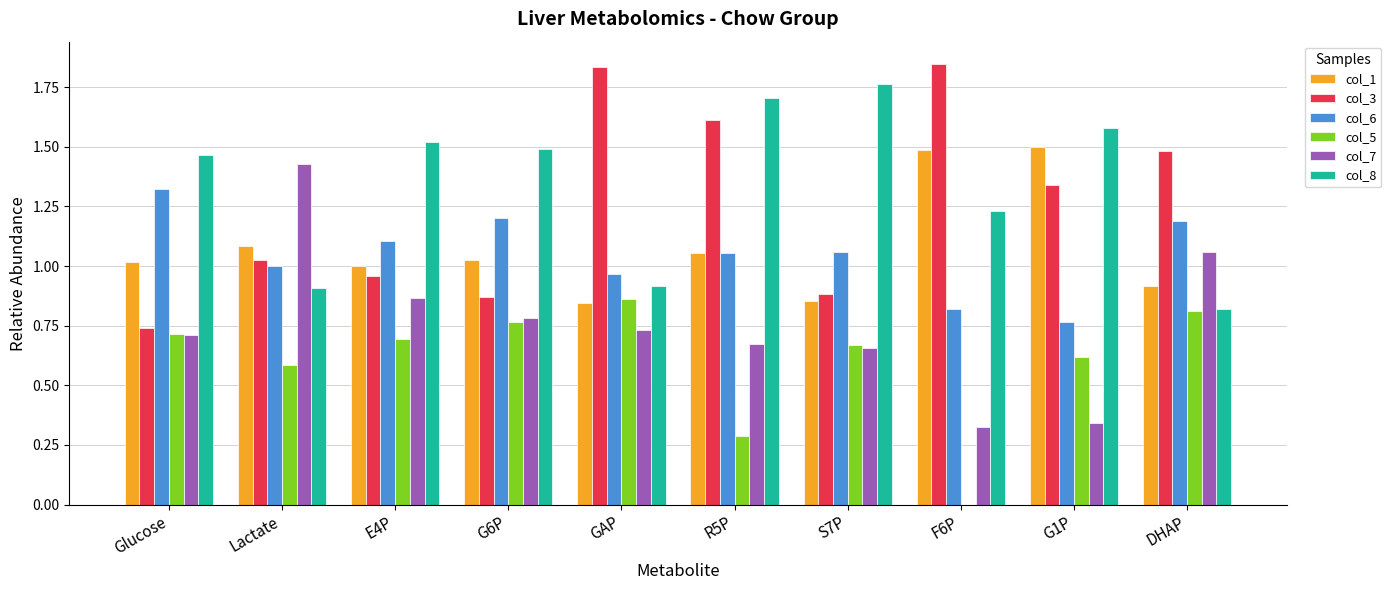

Count the number of categories in the chart.

10